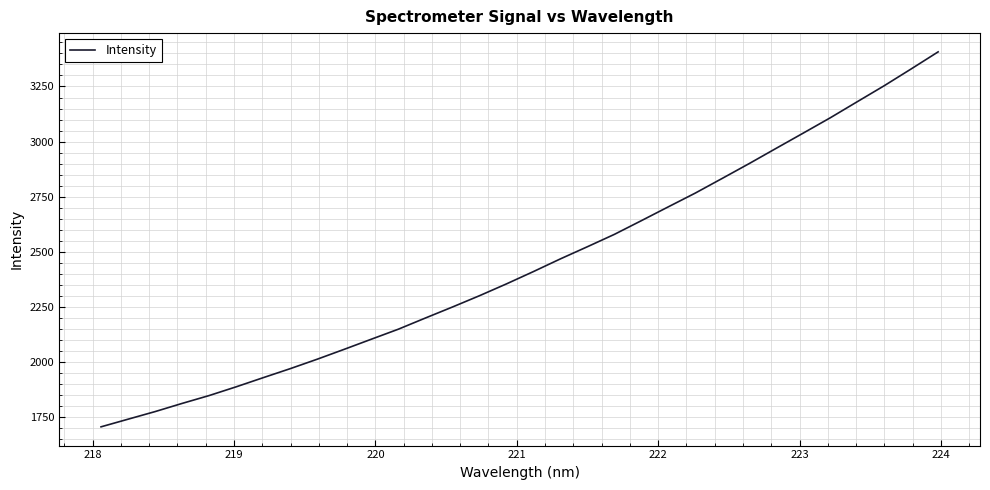

What is the difference between the maximum and minimum values?

1700.2